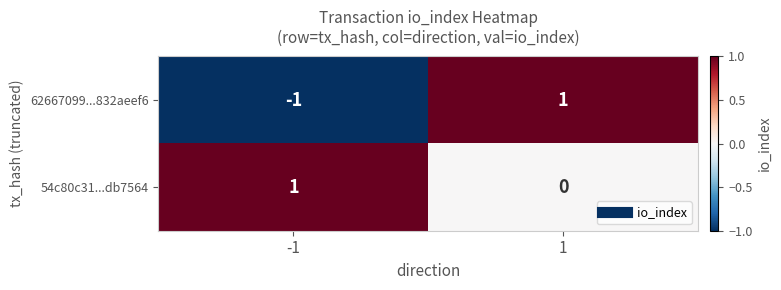

What is the total value across all series at 1?

1